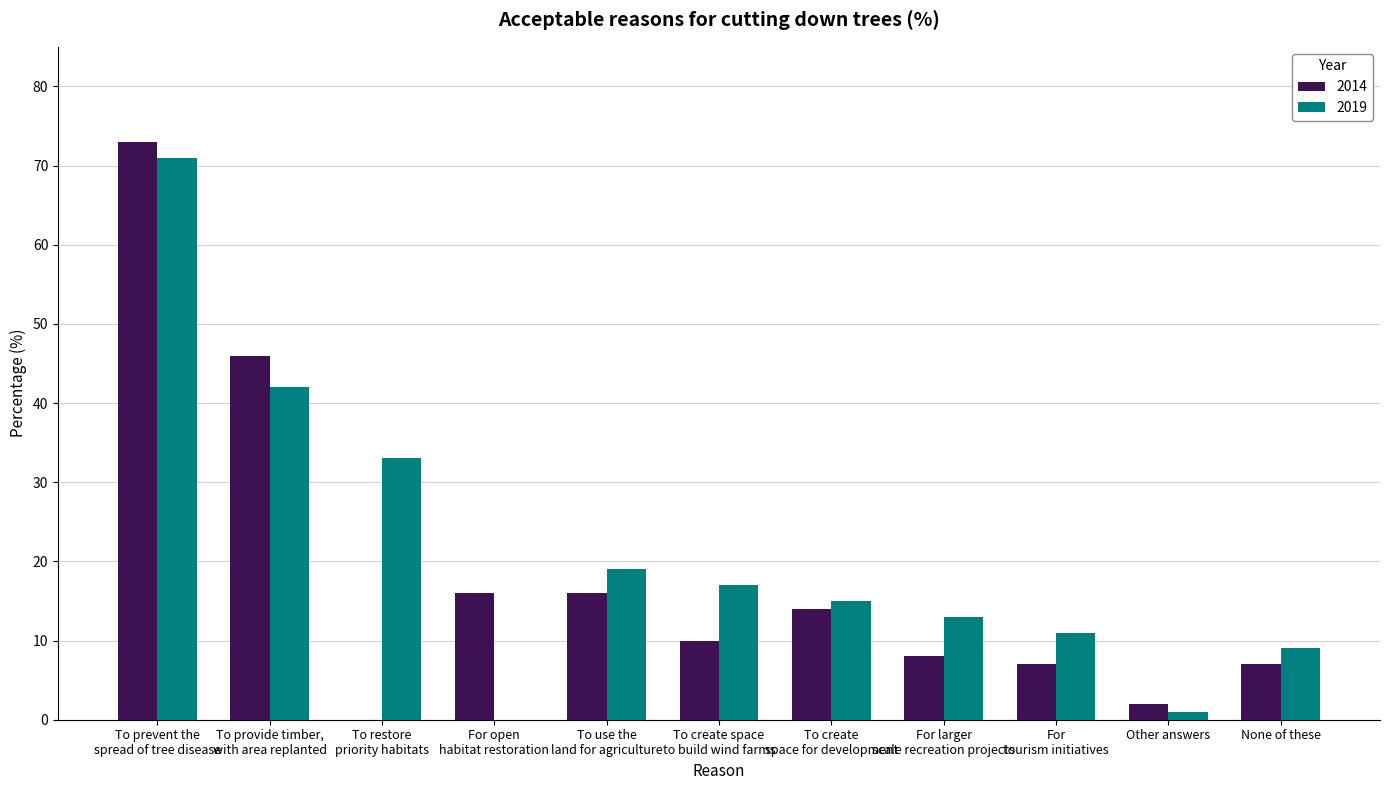

Reading left to right, extract all data points from this chart.

2014: 73	46	0	16	16	10	14	8	7	2	7
2019: 71	42	33	0	19	17	15	13	11	1	9